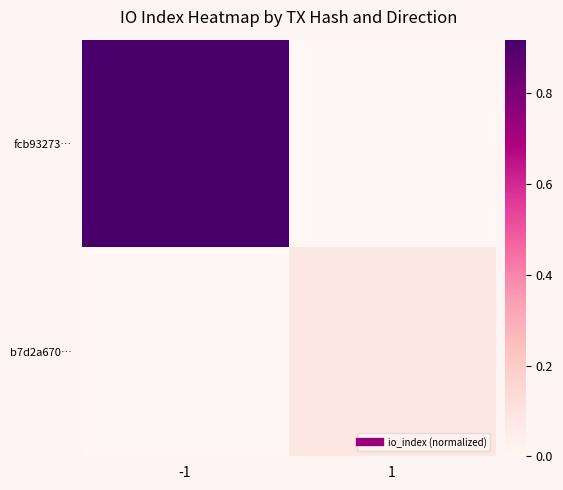

Which has a higher value, 1 or -1?

-1